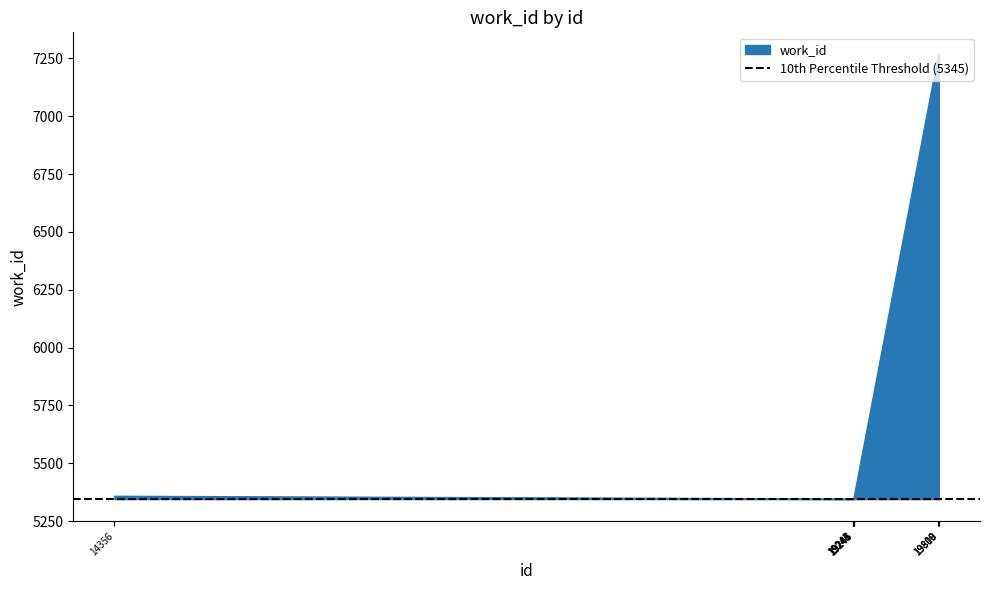

Reading left to right, list all the values displayed in this chart.

14356=5357	19243=5345	19244=5345	19245=5345	19246=5345	19247=5345	19248=5345	19808=7267	19809=7267	19810=7267